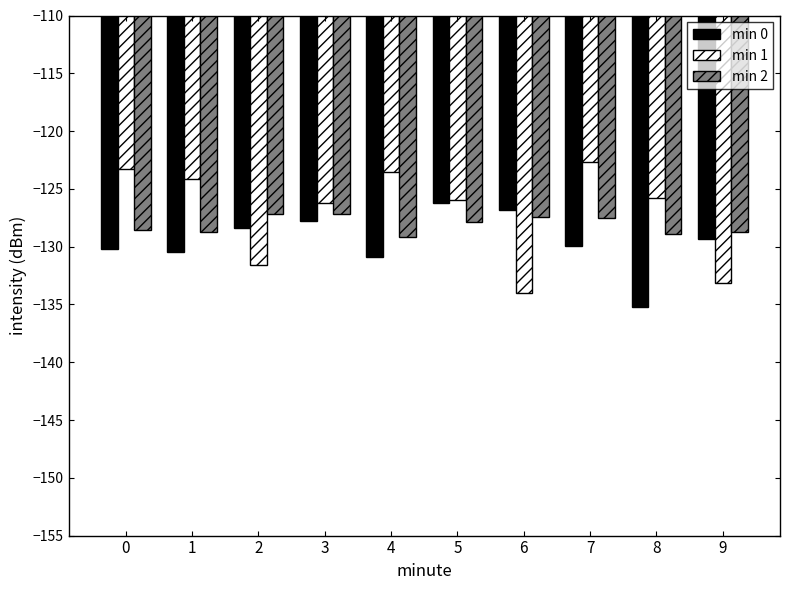

Is the value of min 2 at 7 greater than the value of min 1 at 0?

No